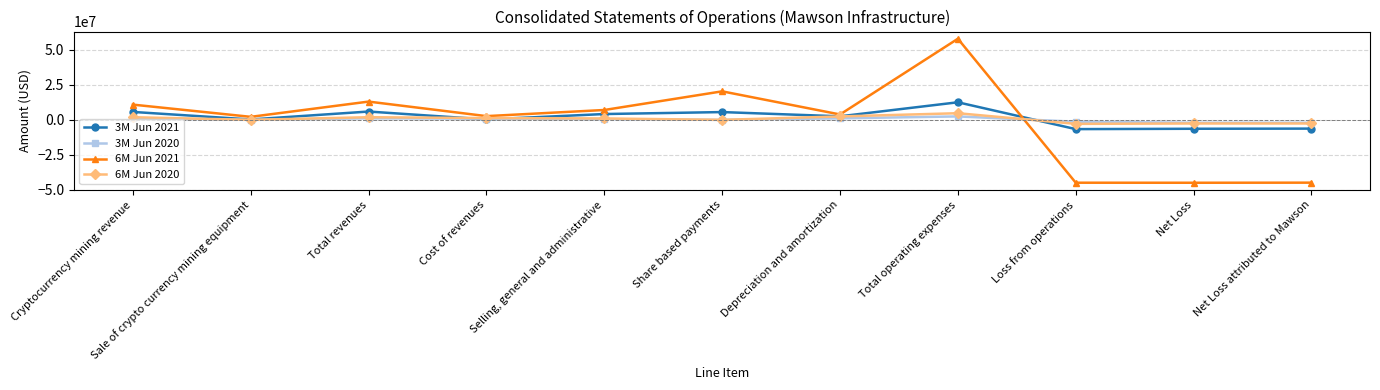

At which category does 6M Jun 2020 reach its first local valley?

Sale of crypto currency mining equipment